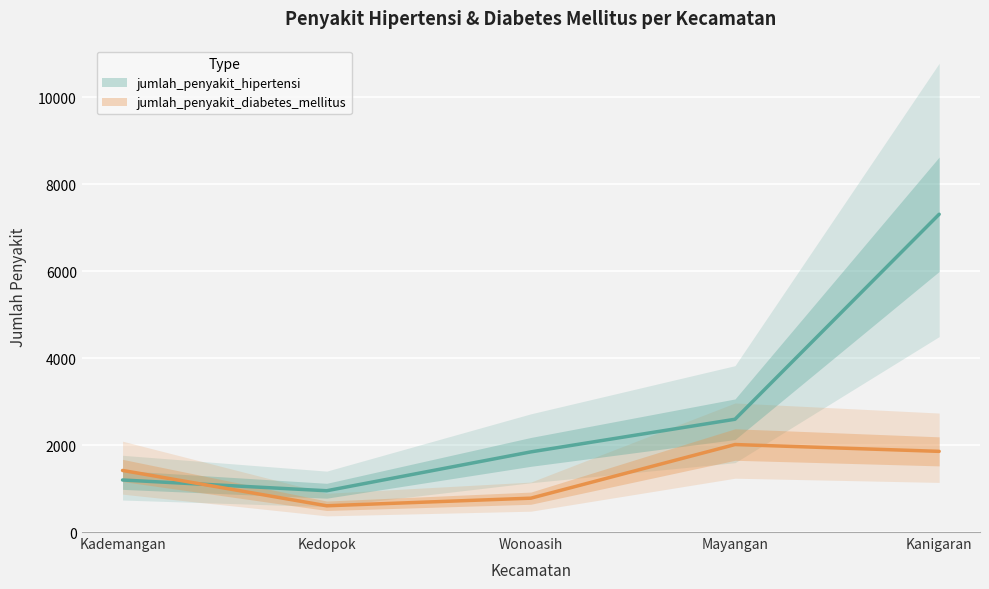

In jumlah_penyakit_diabetes_mellitus, how many points are lower than both neighbors (excluding endpoints)?

1